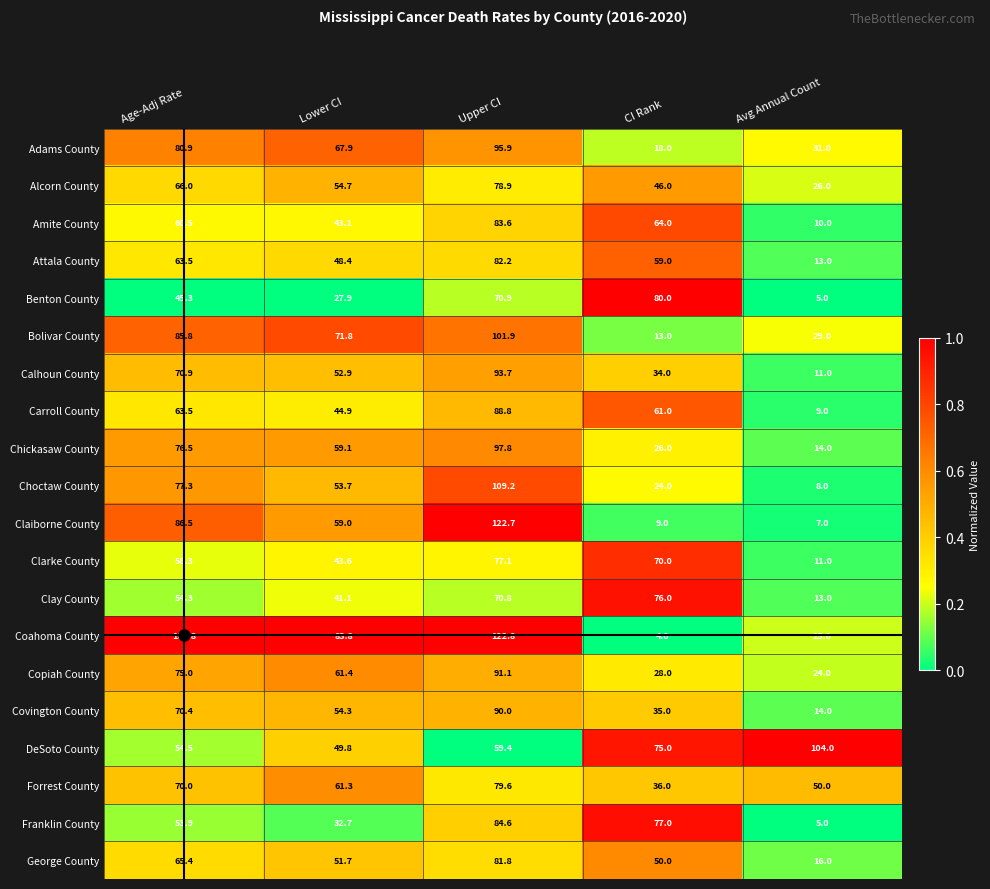

What is the sum of the Coahoma County values at CI Rank and Lower CI?

87.8